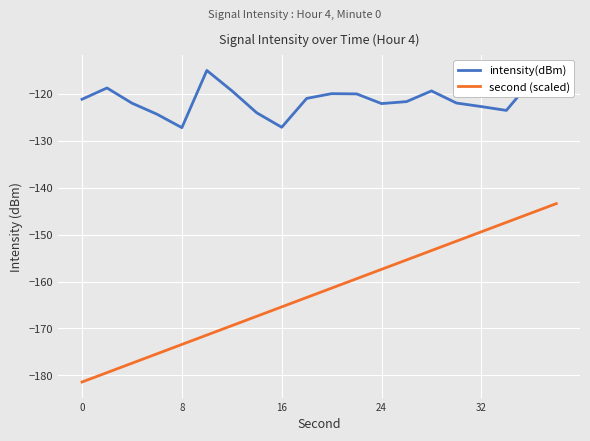

True or false: second (scaled) has more than 0 points higher than both neighbors.

False